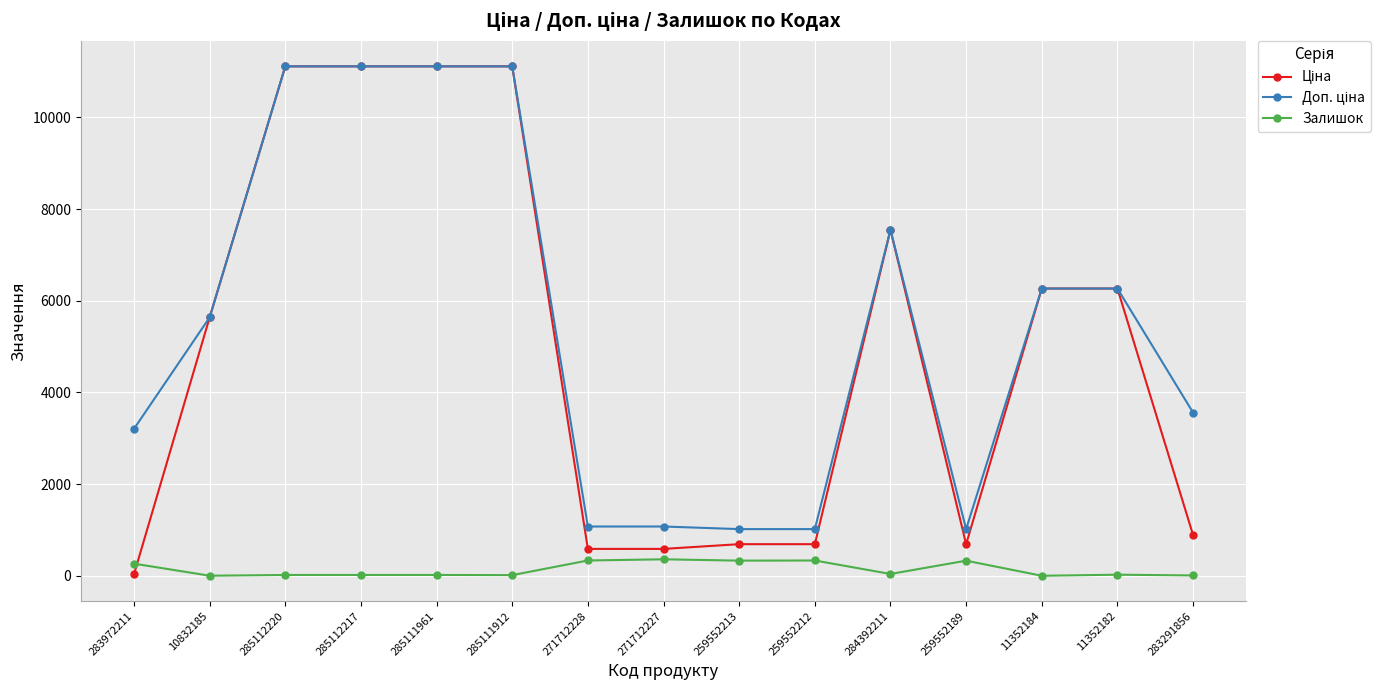

True or false: Залишок has a value of 0.0 at 11352184.

True